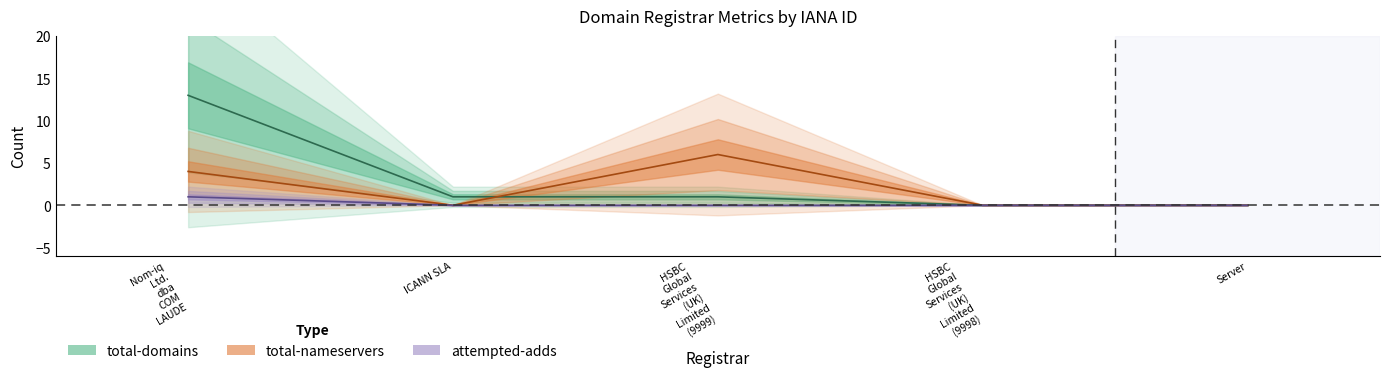

Does the chart have visible grid lines?

No